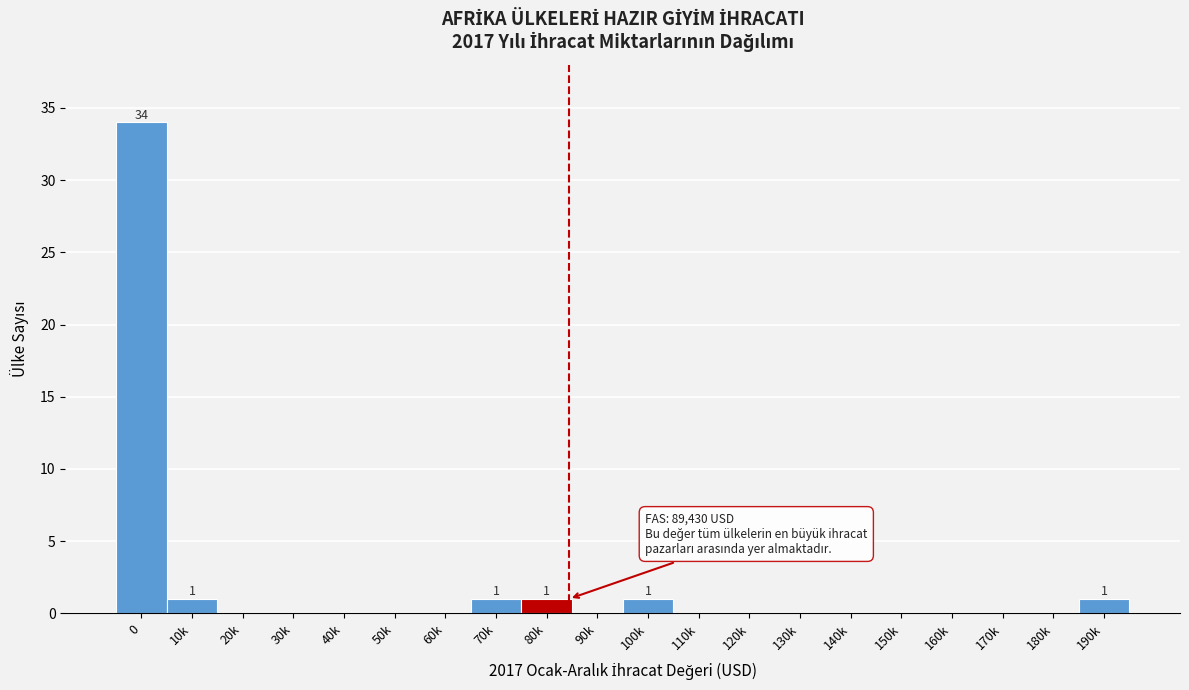

Reading left to right, extract all data points from this chart.

0=34	10k=1	20k=0	30k=0	40k=0	50k=0	60k=0	70k=1	80k=1	90k=0	100k=1	110k=0	120k=0	130k=0	140k=0	150k=0	160k=0	170k=0	180k=0	190k=1